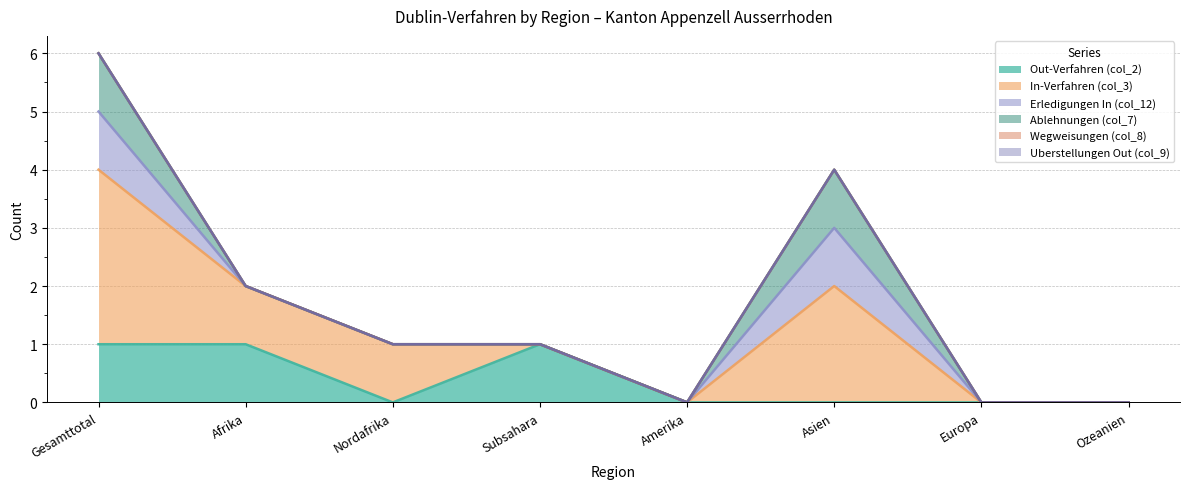

Does the chart have visible grid lines?

Yes